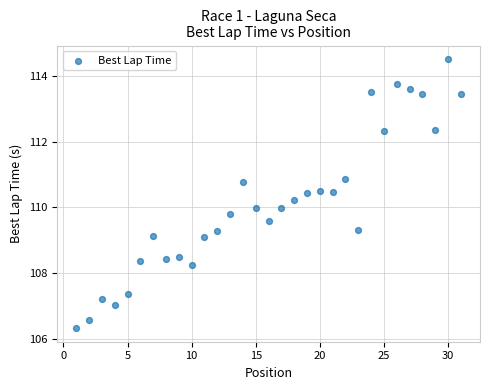

What is the range of Y values (max minus min)?

8.2